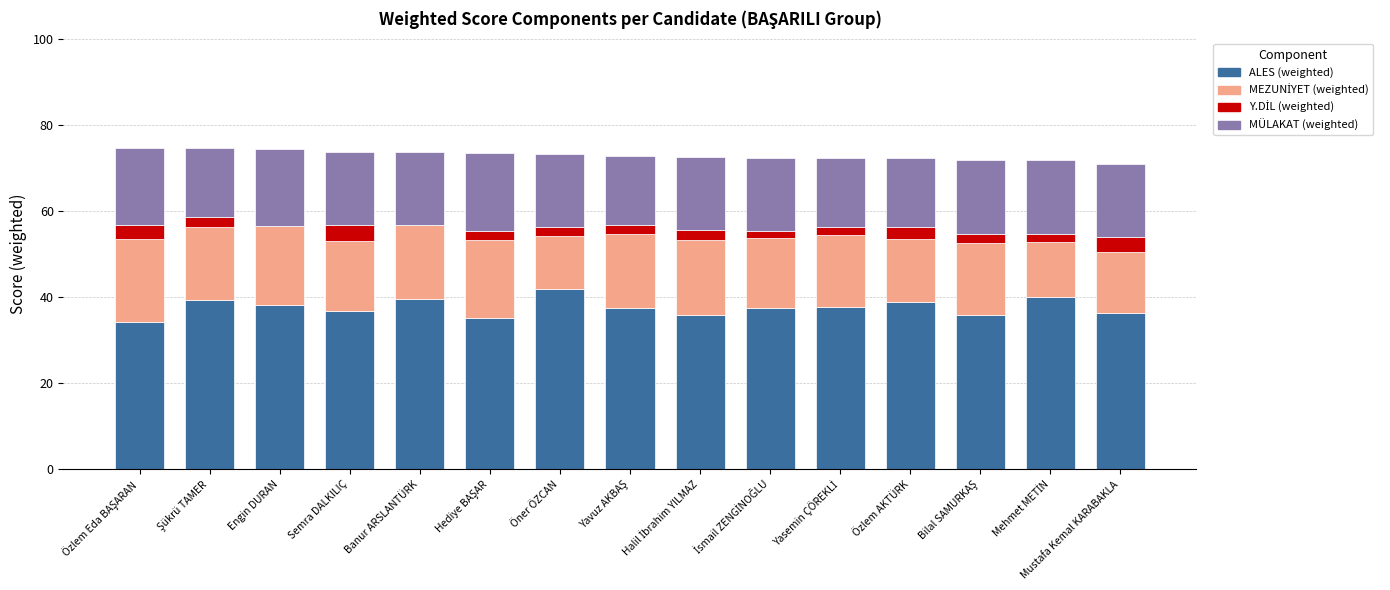

Is it true that ALES (weighted) equals 41.9 at Öner ÖZCAN?

True